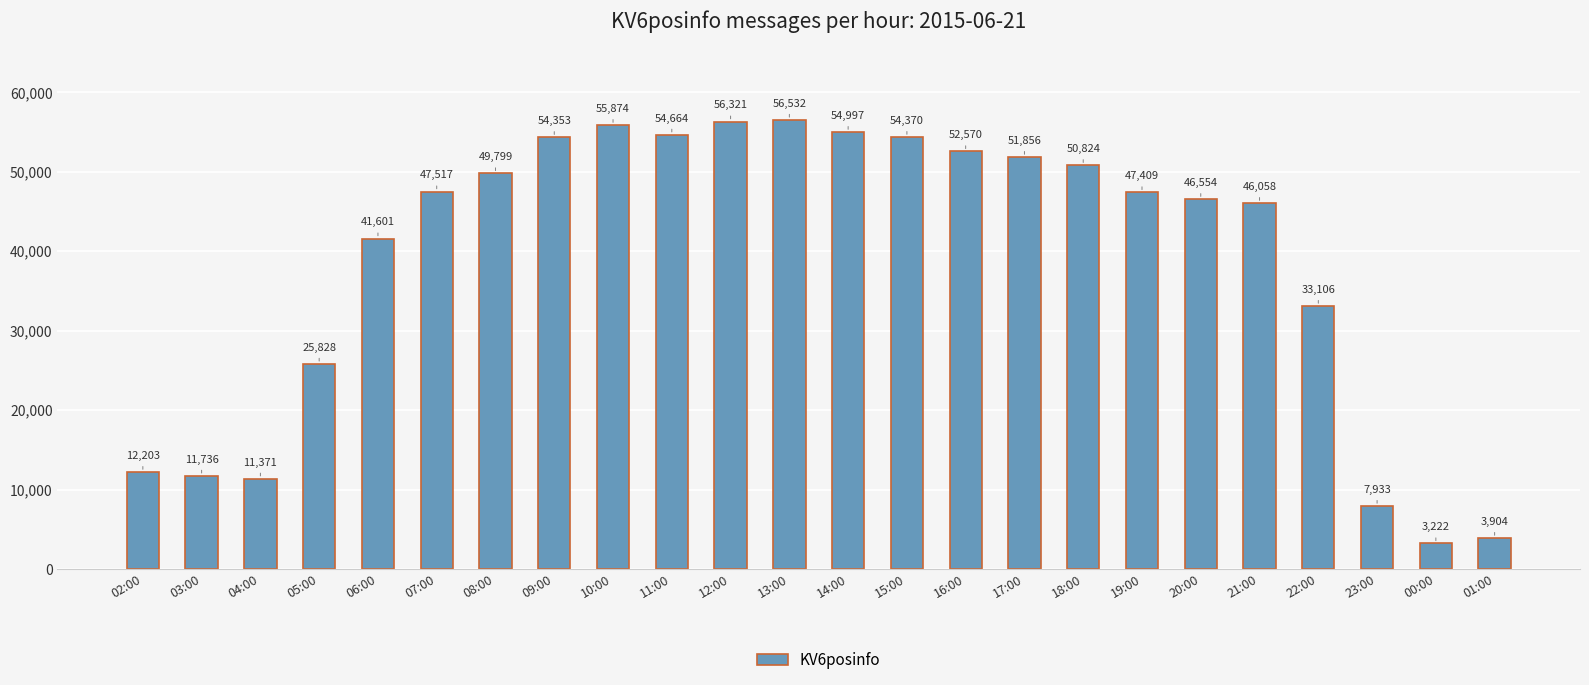

Is it true that the value at 08:00 is 49799?

True